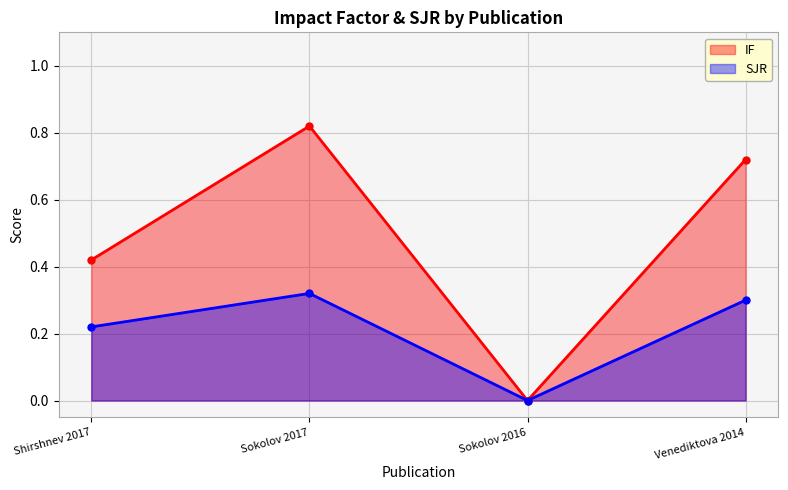

List the labels in order of IF value, smallest first.

Sokolov 2016, Shirshnev 2017, Venediktova 2014, Sokolov 2017